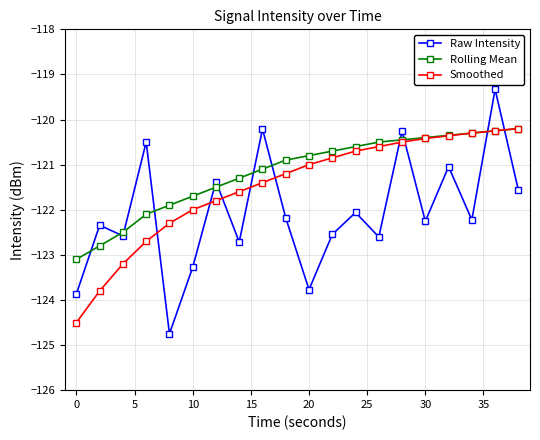

Does the chart display data point markers on the line(s)?

Yes